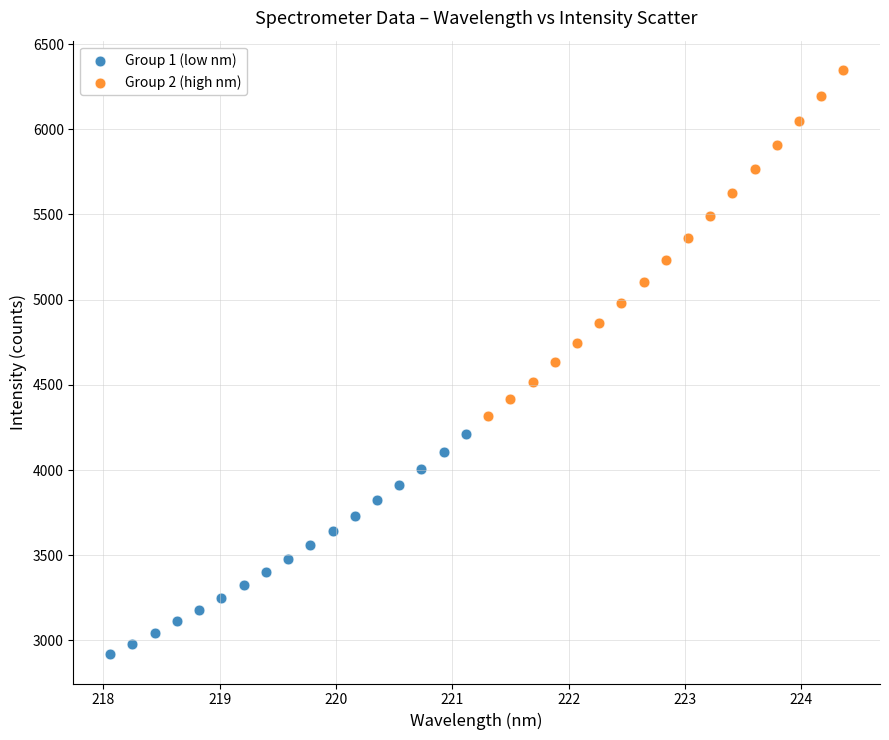

Which series reaches the maximum Y coordinate?

Group 2 (high nm)